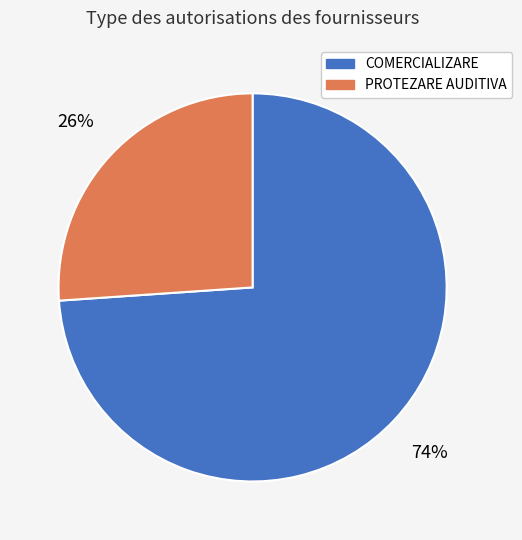

Do PROTEZARE AUDITIVA and COMERCIALIZARE together represent more than half of the pie?

Yes